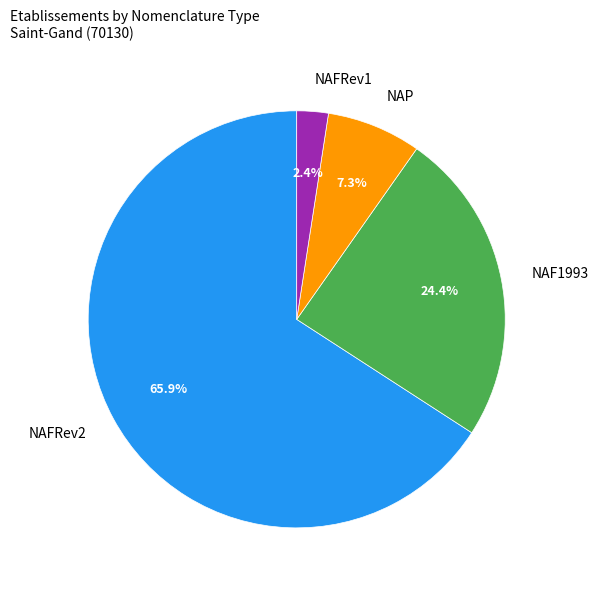

Which slice is the largest?

NAFRev2